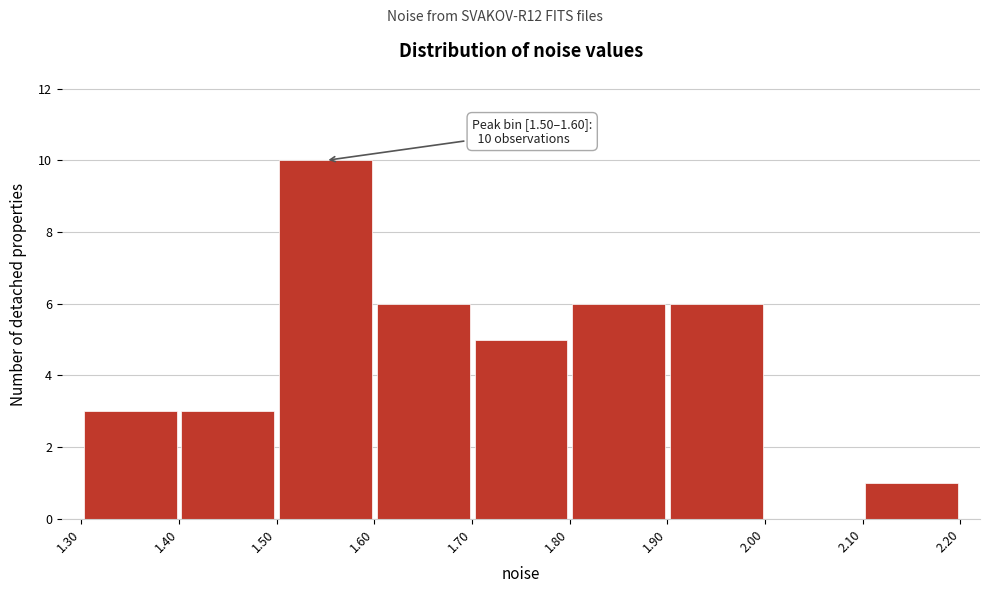

Which range on the x-axis has the tallest bar?

1.50 to 1.60